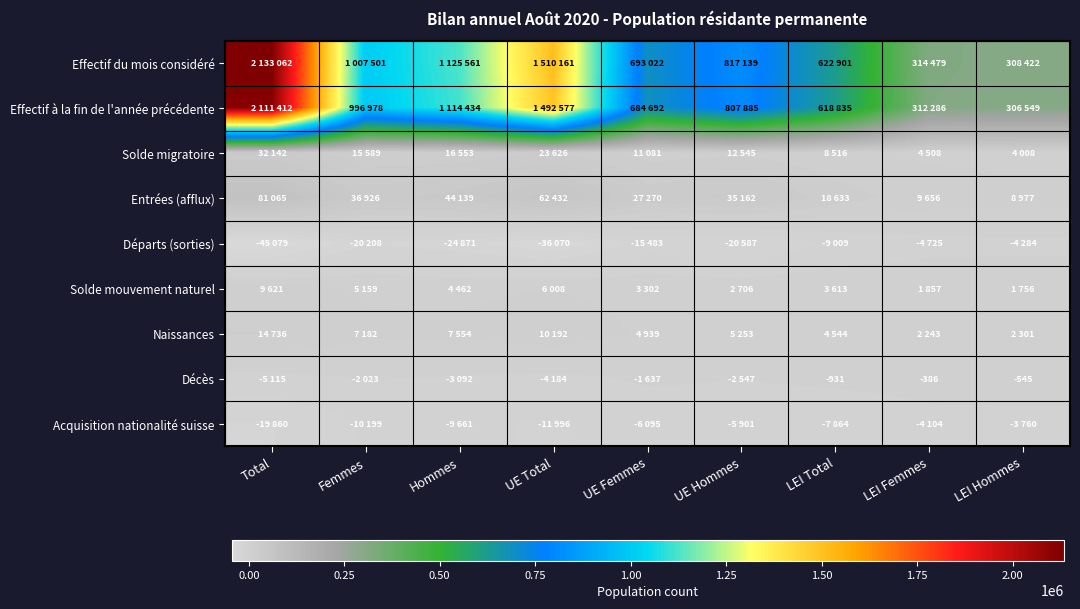

What is the difference between the maximum and minimum values in the Entrées (afflux) series?

72088